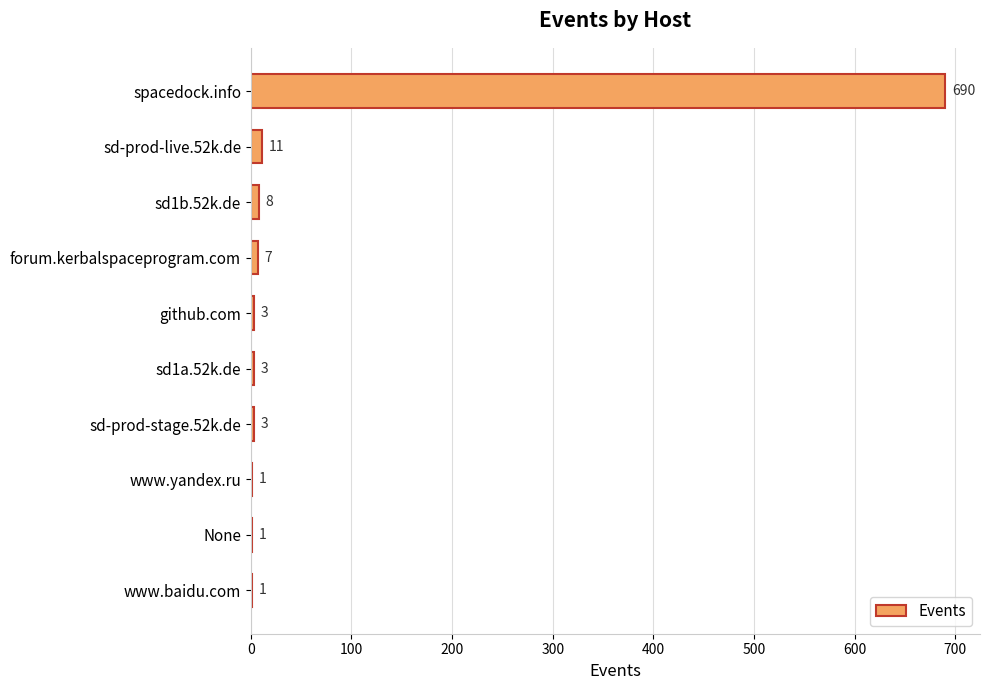

The chart shows a value of 1 at www.baidu.com. True or false?

True